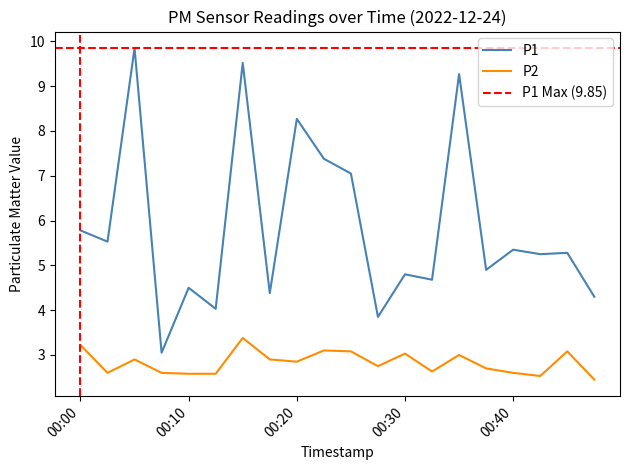

Does the chart display data point markers on the line(s)?

No